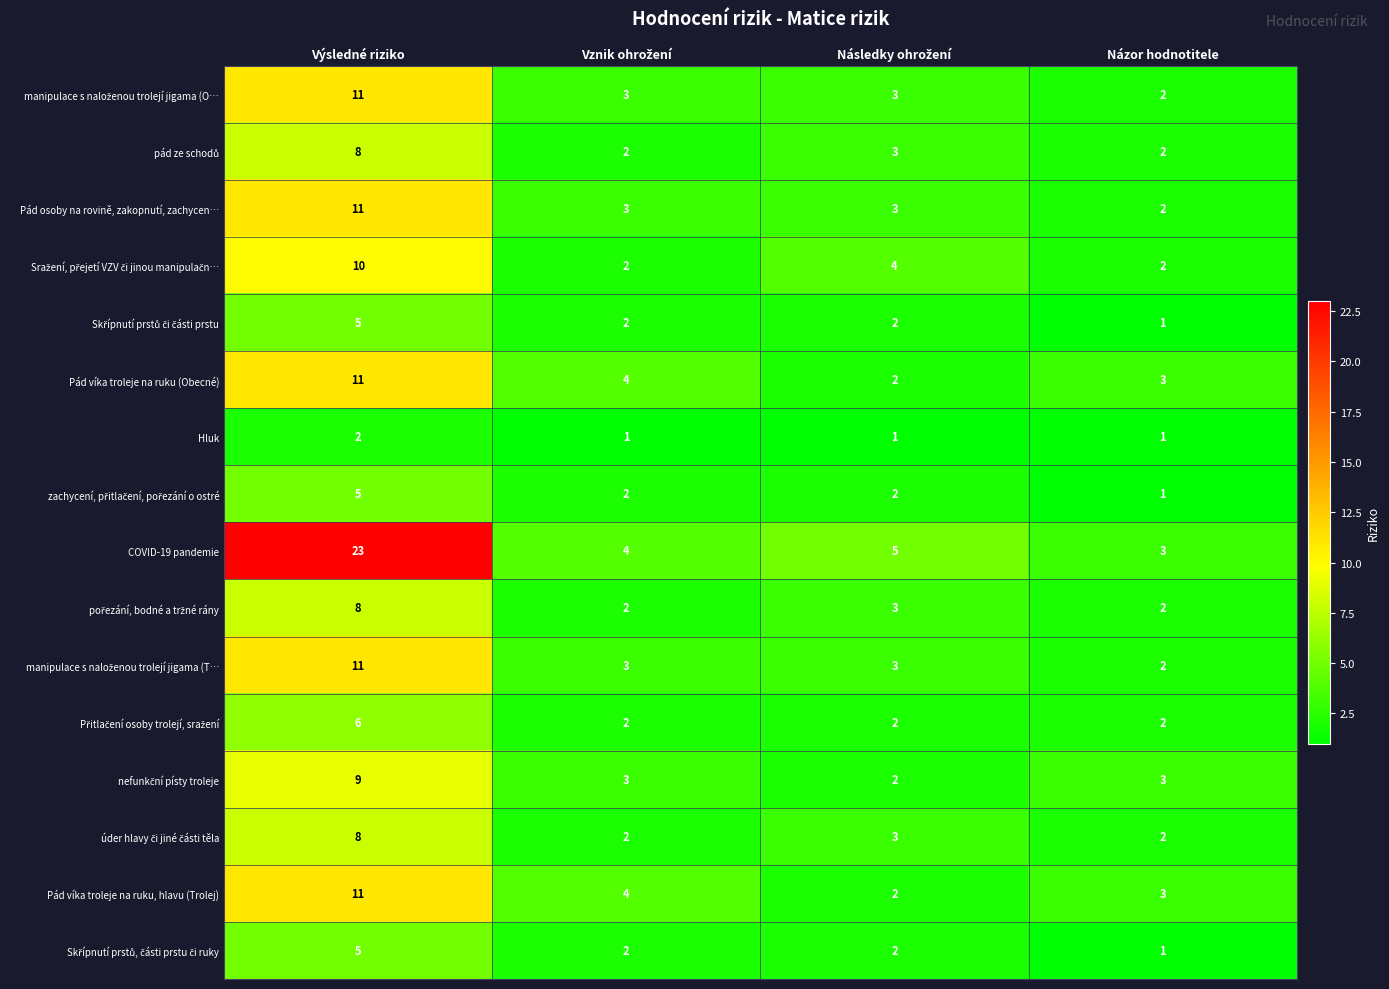

At which category is the sum across all series the highest?

Výsledné riziko